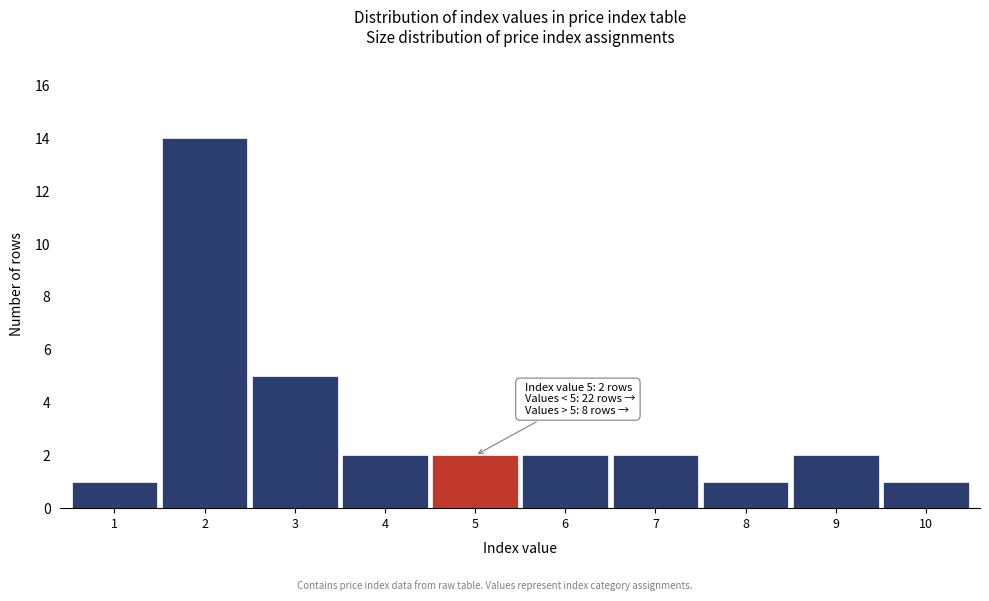

Reading left to right, transcribe all the data shown in this chart.

1=1	2=14	3=5	4=2	5=2	6=2	7=2	8=1	9=2	10=1